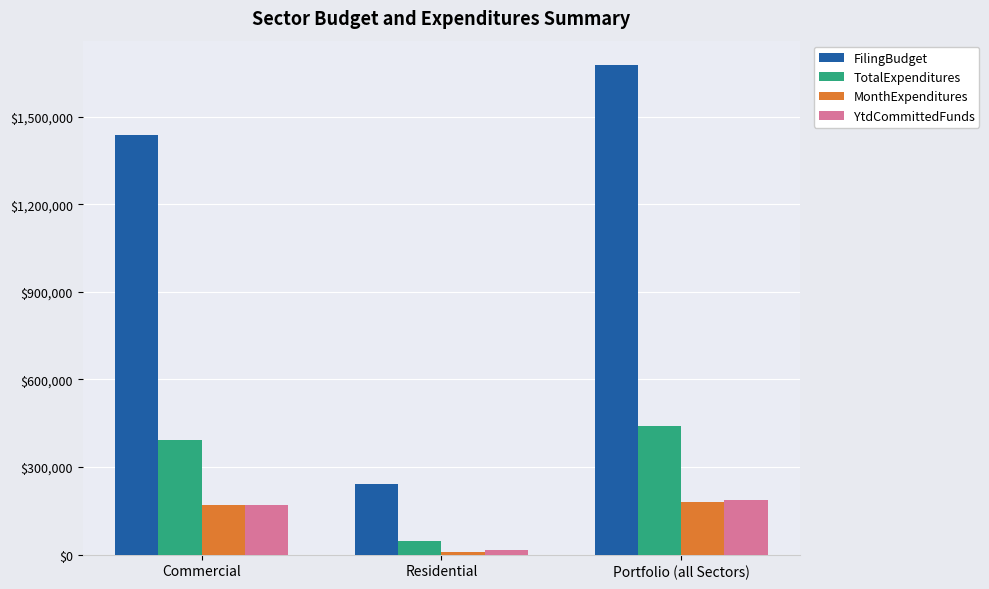

What value does the YtdCommittedFunds series have at Residential, to the nearest 50?

16050